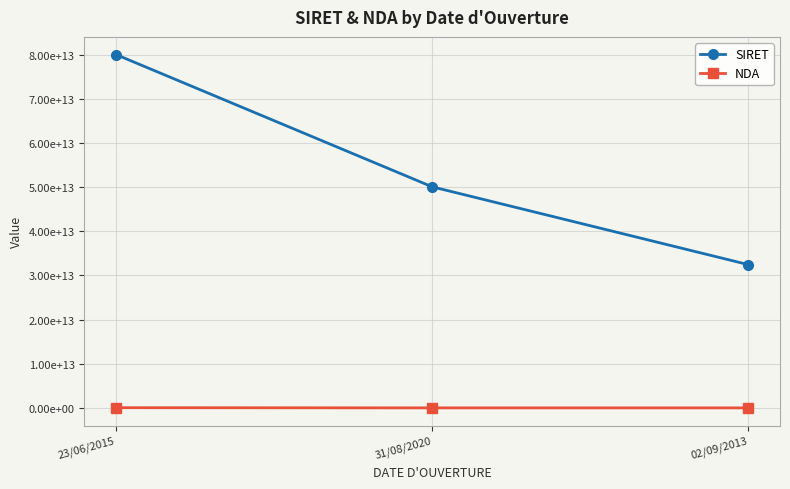

What are all the series names shown in the legend?

SIRET, NDA